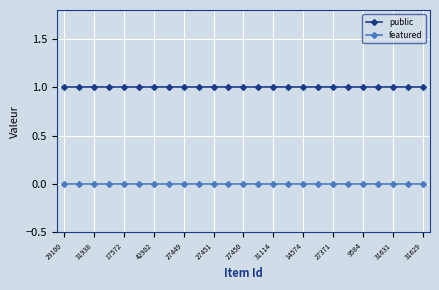

Reading right to left, extract all data points from this chart.

public: 1	1	1	1	1	1	1	1	1	1	1	1	1	1	1	1	1	1	1	1	1	1	1	1	1
featured: 0	0	0	0	0	0	0	0	0	0	0	0	0	0	0	0	0	0	0	0	0	0	0	0	0